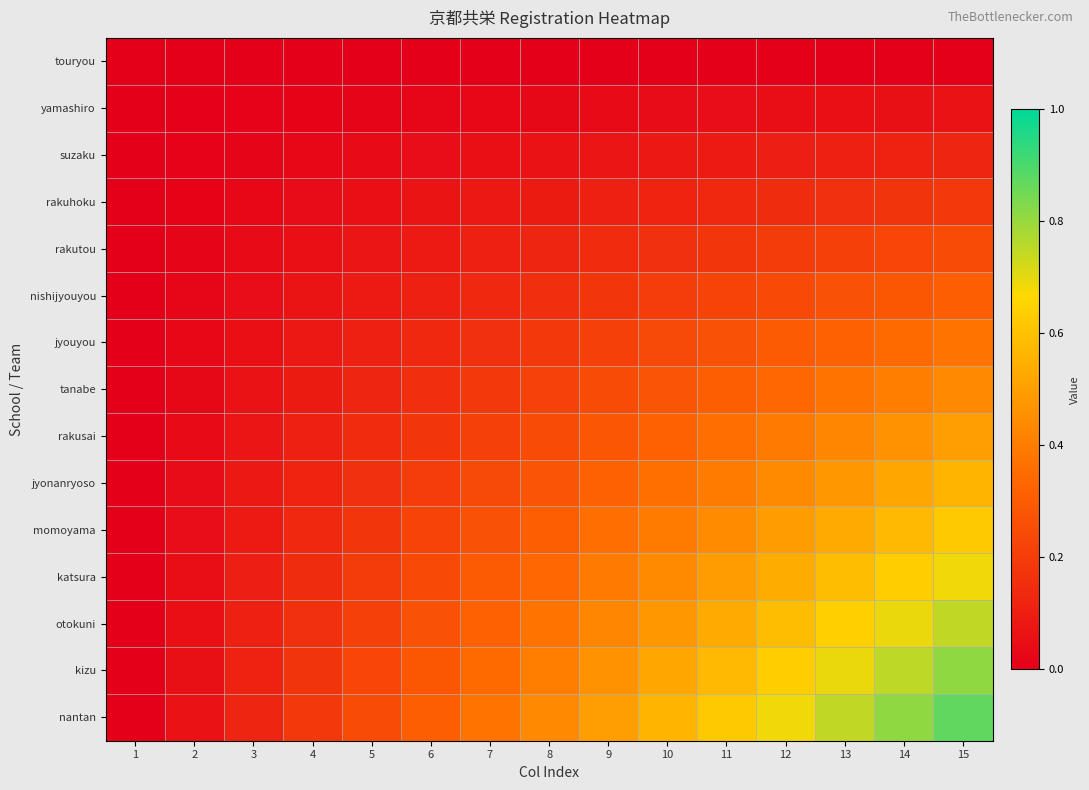

List the series in order of their peak value, highest first.

nantan, kizu, otokuni, katsura, momoyama, jyonanryoso, rakusai, tanabe, jyouyou, nishijyouyou, rakutou, rakuhoku, suzaku, yamashiro, touryou